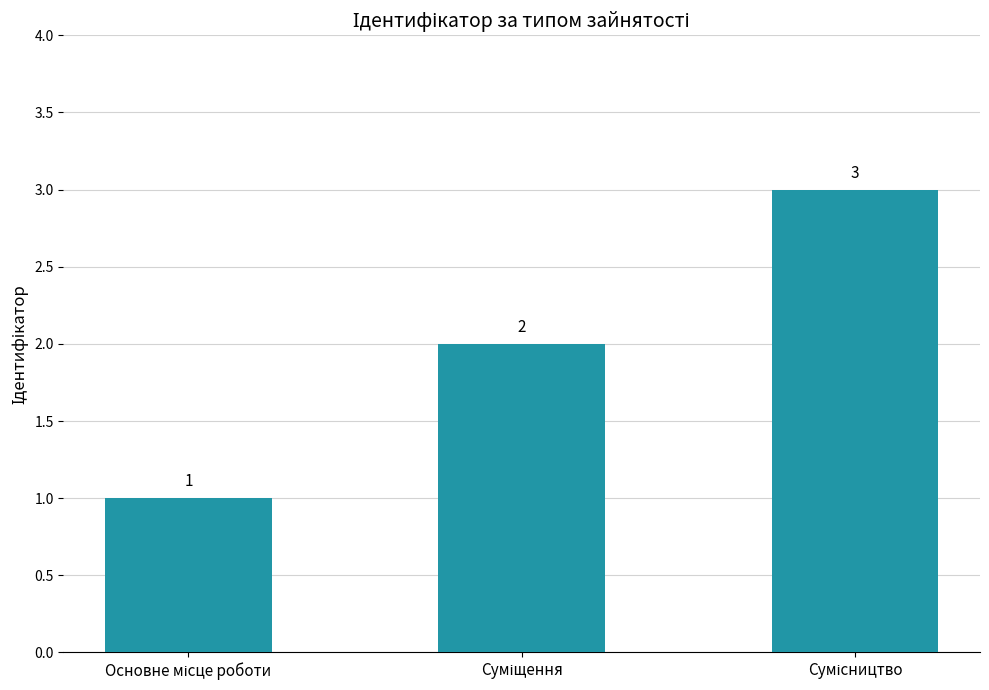

Count the values in the range 1 to 3.

3